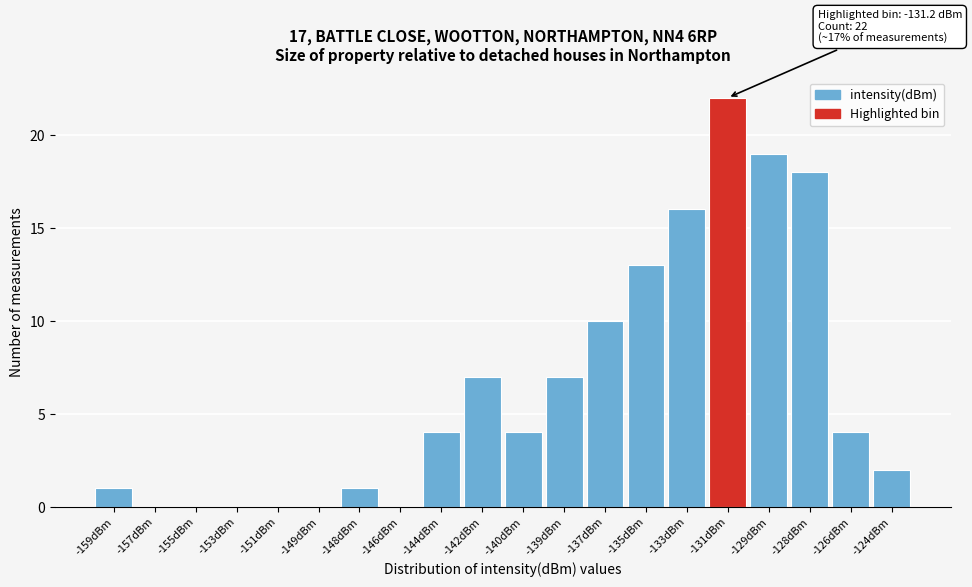

Reading left to right, extract all data points from this chart.

-159dBm=1	-157dBm=0	-155dBm=0	-153dBm=0	-151dBm=0	-149dBm=0	-148dBm=1	-146dBm=0	-144dBm=4	-142dBm=7	-140dBm=4	-139dBm=7	-137dBm=10	-135dBm=13	-133dBm=16	-131dBm=22	-129dBm=19	-128dBm=18	-126dBm=4	-124dBm=2